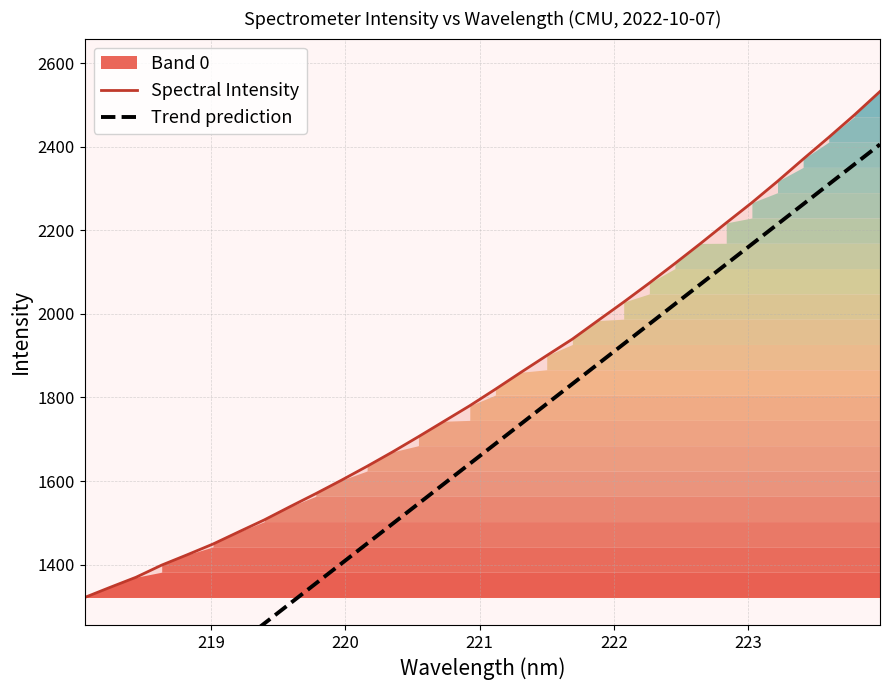

Which series has the widest spread of values?

Trend prediction